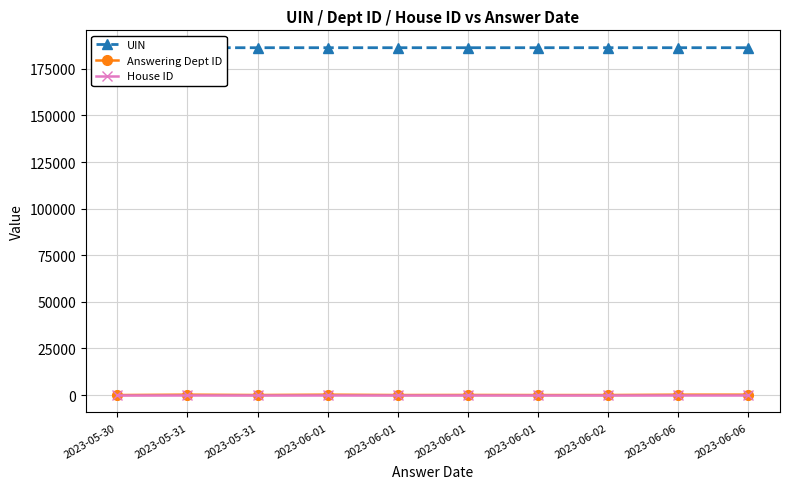

True or false: Answering Dept ID has more than 0 points higher than both neighbors.

True